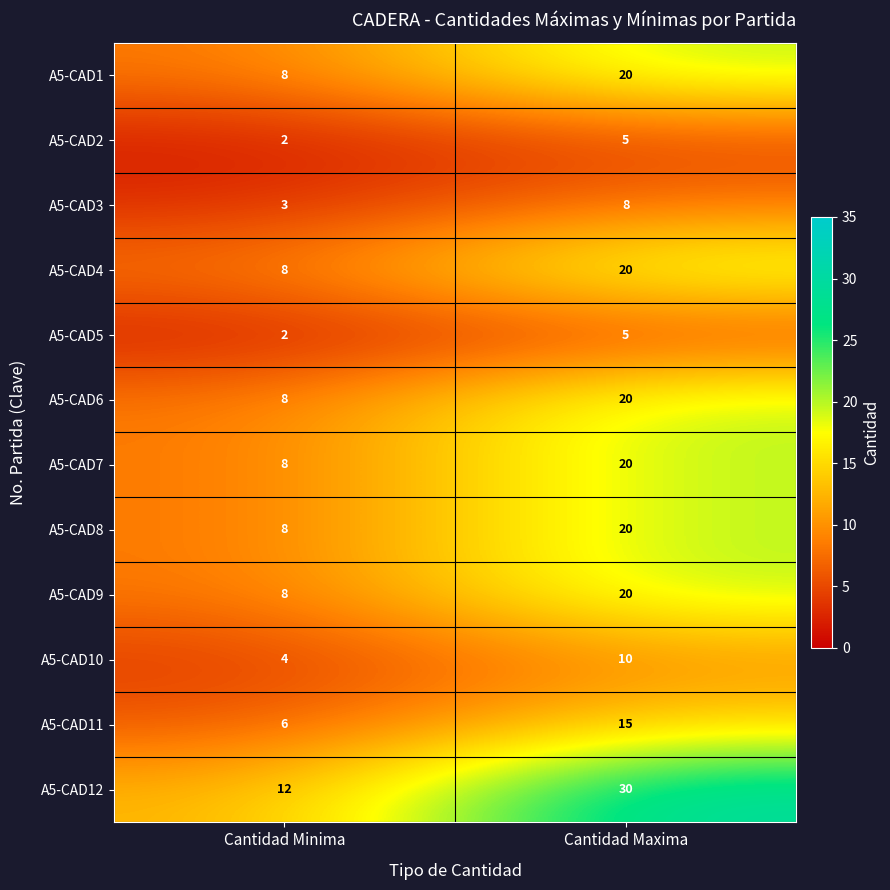

Rank the categories by A5-CAD9 value from lowest to highest.

Cantidad Minima, Cantidad Maxima